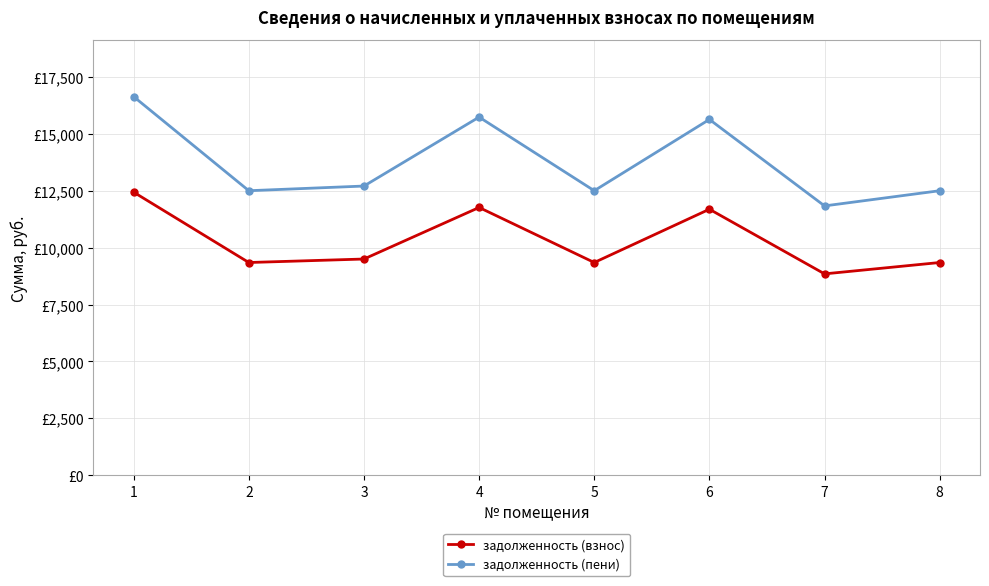

What are all the series names shown in the legend?

задолженность (взнос), задолженность (пени)